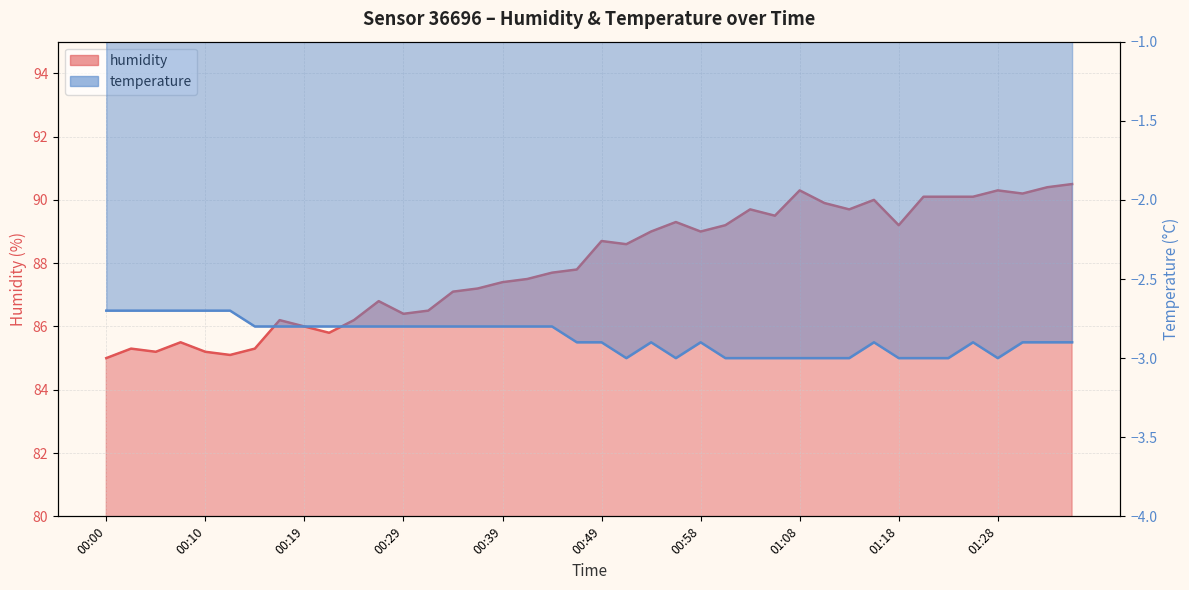

What is the average value?

88.0